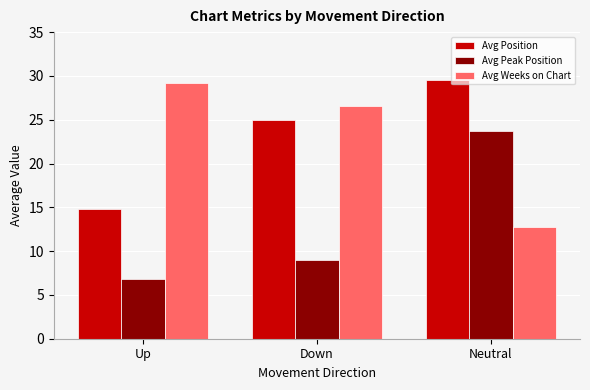

How many bars are there in total?

9